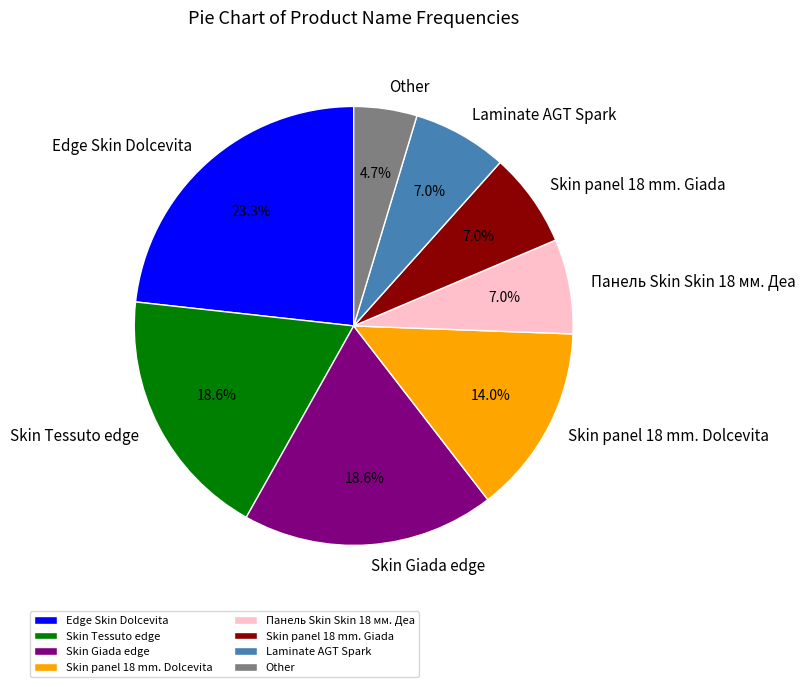

Combined, do Skin panel 18 mm. Dolcevita and Other account for over 50%?

No